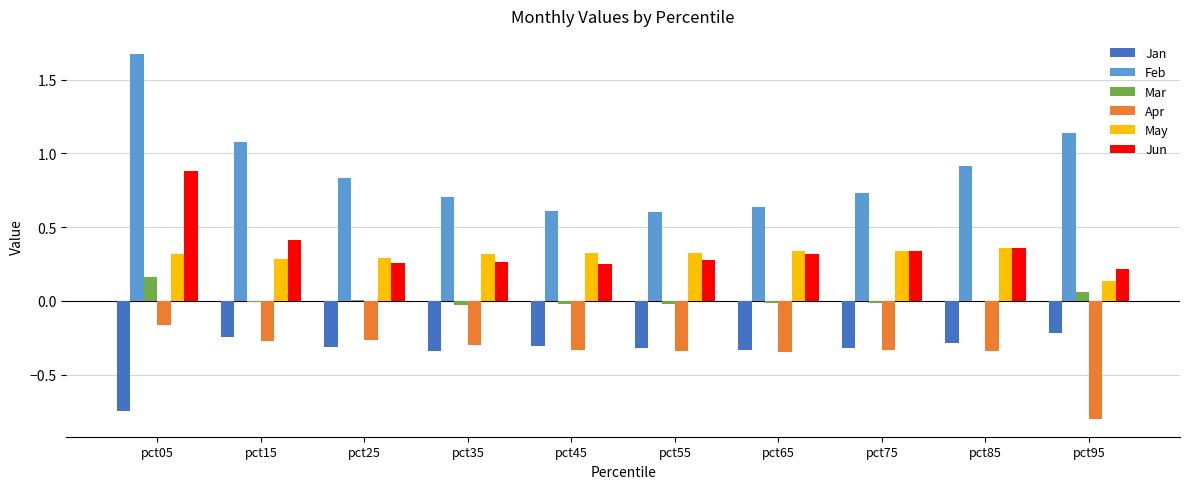

At which category does the chart reach its peak across all series?

pct05